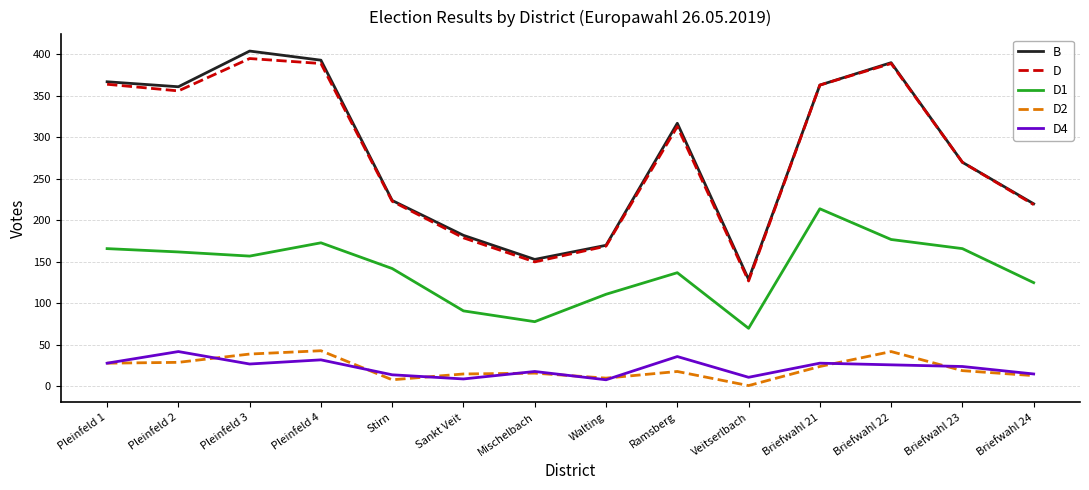

How many lines are shown in the chart?

5